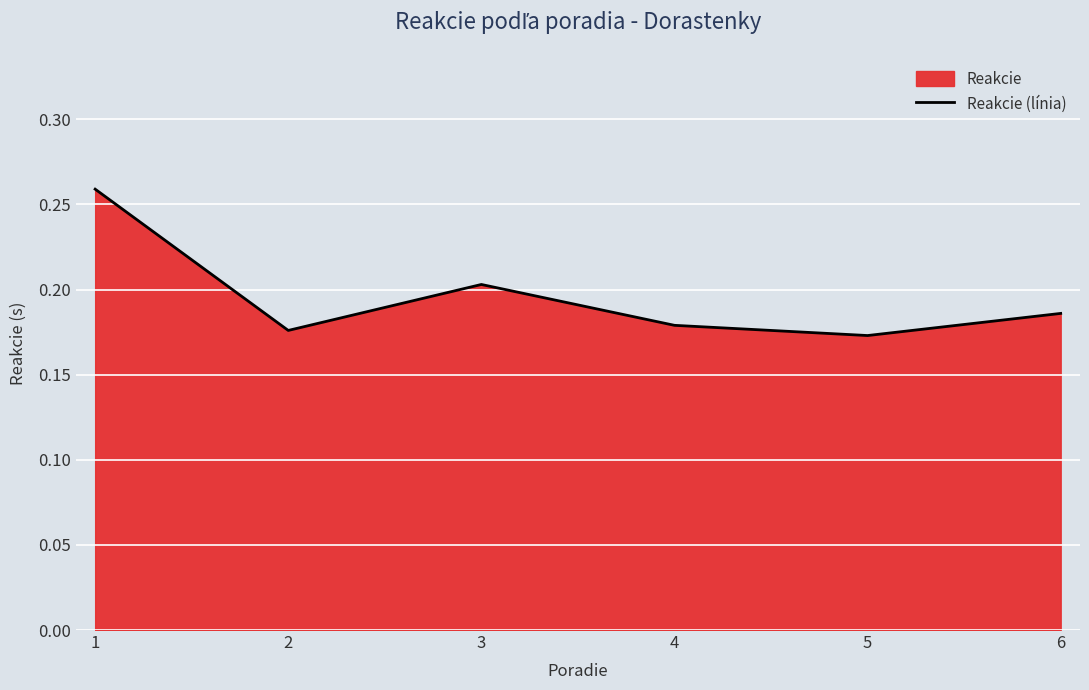

Rank the categories by value from highest to lowest.

1, 3, 6, 4, 2, 5